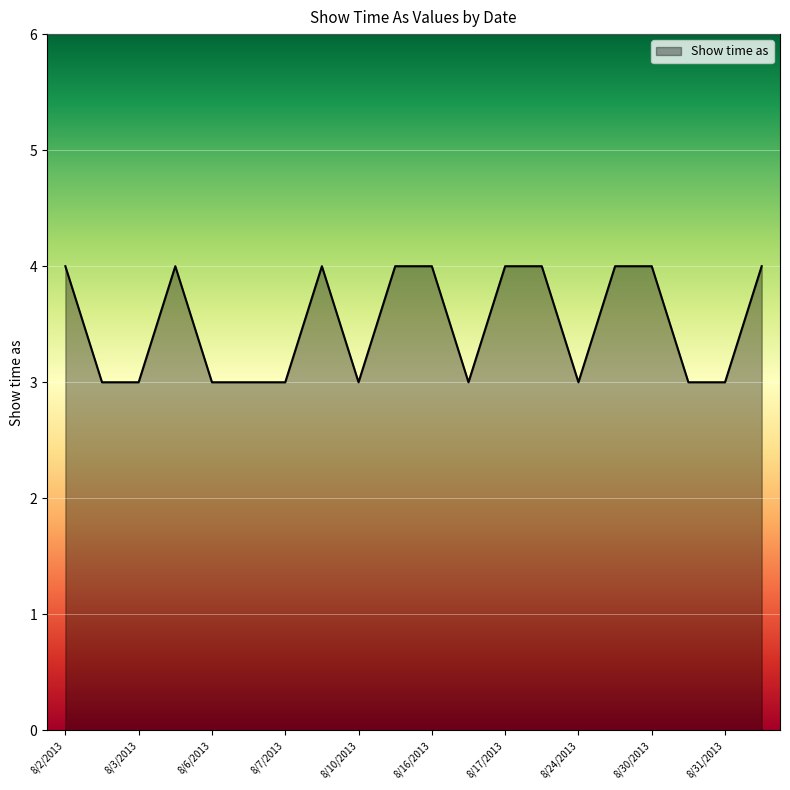

What is the greatest value displayed?

4